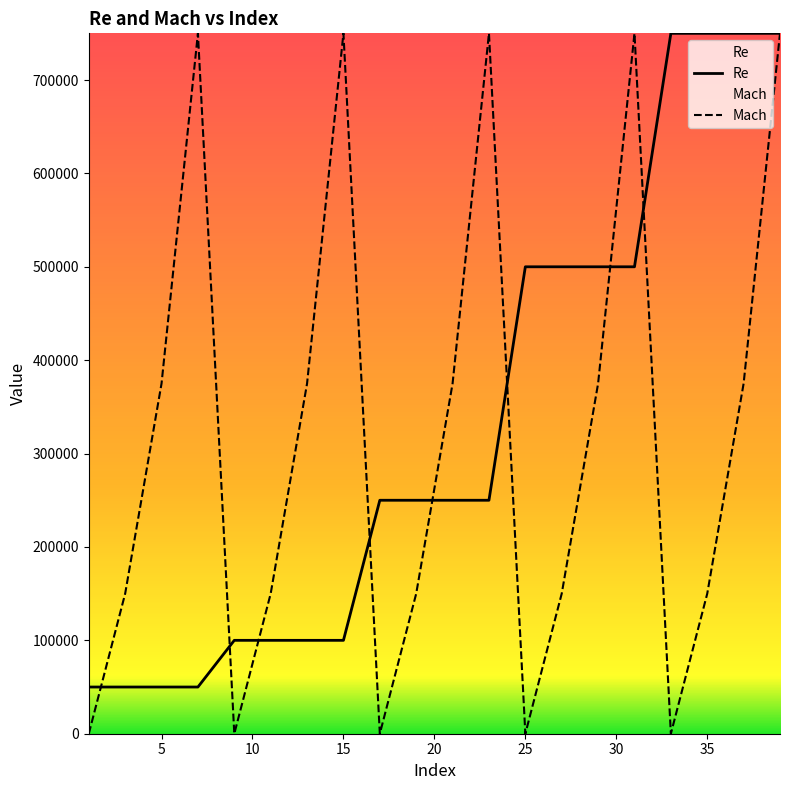

Reading left to right, extract all data points from this chart.

Re: 1=50000	3=50000	5=50000	7=50000	9=100000	11=100000	13=100000	15=100000	17=250000	19=250000	21=250000	23=250000	25=500000	27=500000	29=500000	31=500000	33=750000	35=750000	37=750000	39=750000
Mach: 1=0	3=150000	5=375000	7=750000	9=0	11=150000	13=375000	15=750000	17=0	19=150000	21=375000	23=750000	25=0	27=150000	29=375000	31=750000	33=0	35=150000	37=375000	39=750000